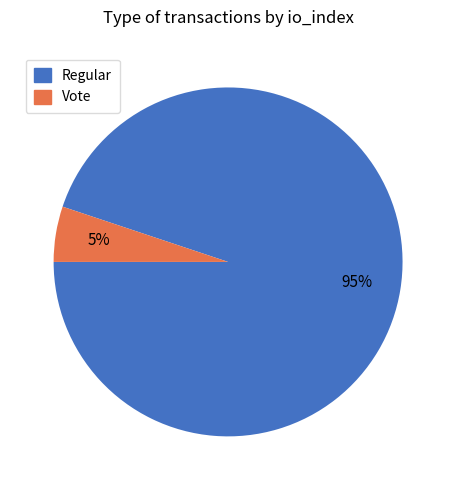

Which category has the biggest portion of the pie?

Regular